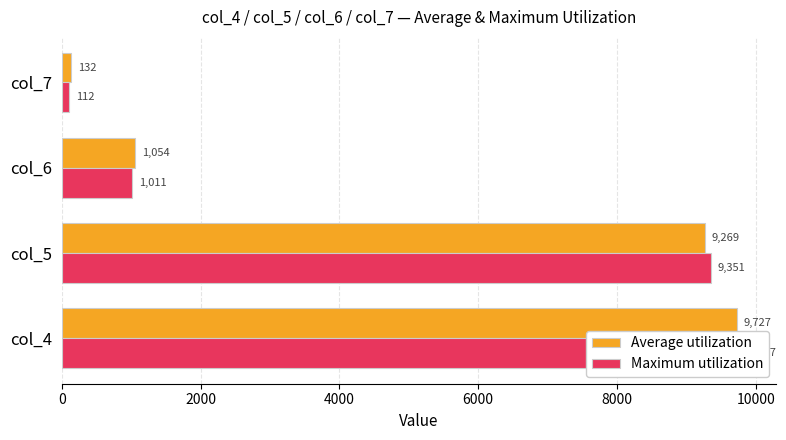

Which series has the largest total across all categories?

Maximum utilization